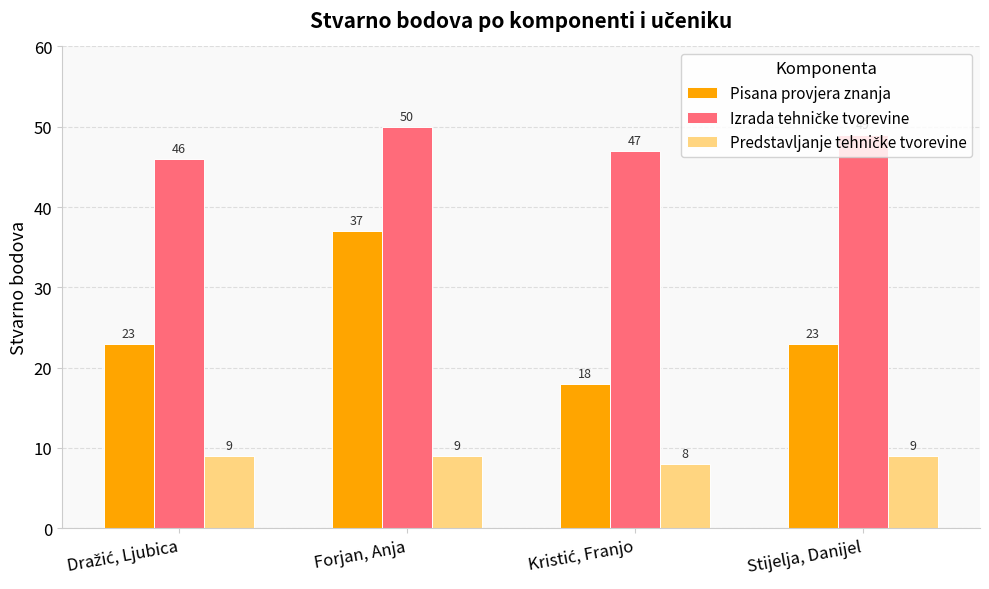

The value of Pisana provjera znanja at Forjan, Anja is 37. True or false?

True